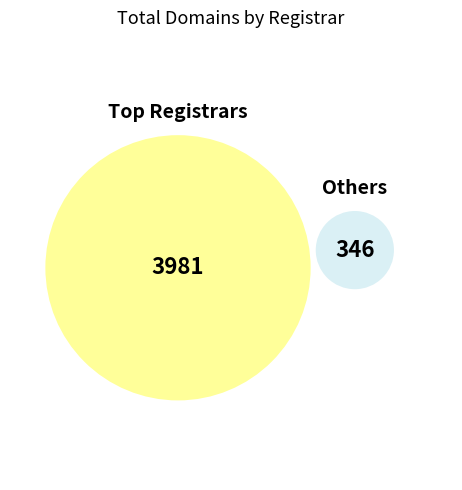

Does Gandi SAS represent more than half of the total?

No